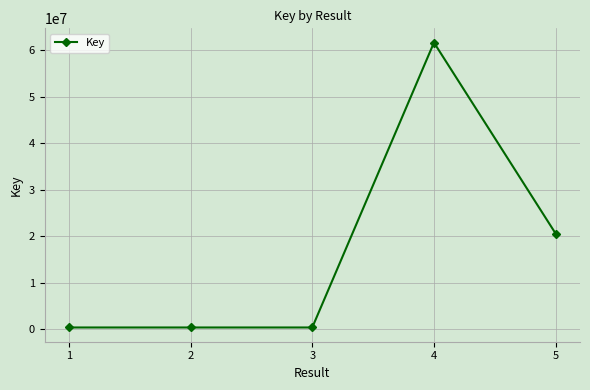

Read the value at 1.

313984